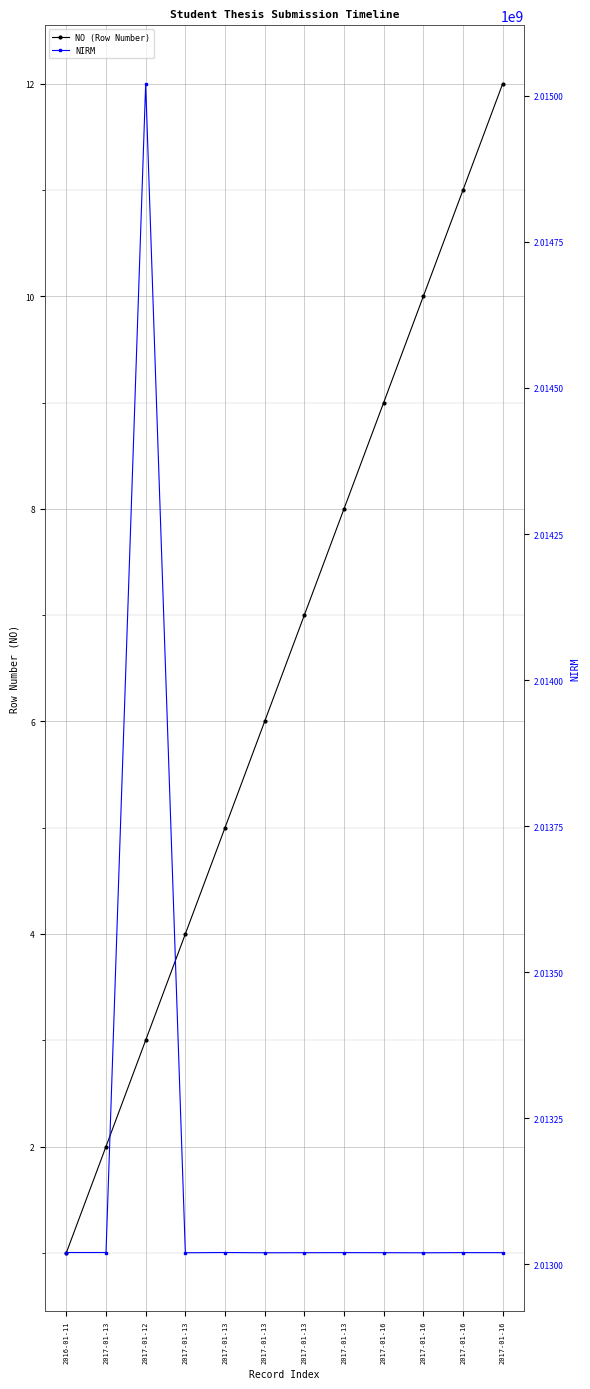

Reading left to right, what are all the values shown in this chart?

NO (Row Number): 2016-01-11=1	2017-01-13=2	2017-01-12=3	2017-01-13=4	2017-01-13=5	2017-01-13=6	2017-01-13=7	2017-01-13=8	2017-01-16=9	2017-01-16=10	2017-01-16=11	2017-01-16=12
NIRM: 2016-01-11=2013020485	2017-01-13=2013020508	2017-01-12=2015020512	2017-01-13=2013020067	2017-01-13=2013020490	2017-01-13=2013020089	2017-01-13=2013020183	2017-01-13=2013020295	2017-01-16=2013020197	2017-01-16=2013020050	2017-01-16=2013020319	2017-01-16=2013020238